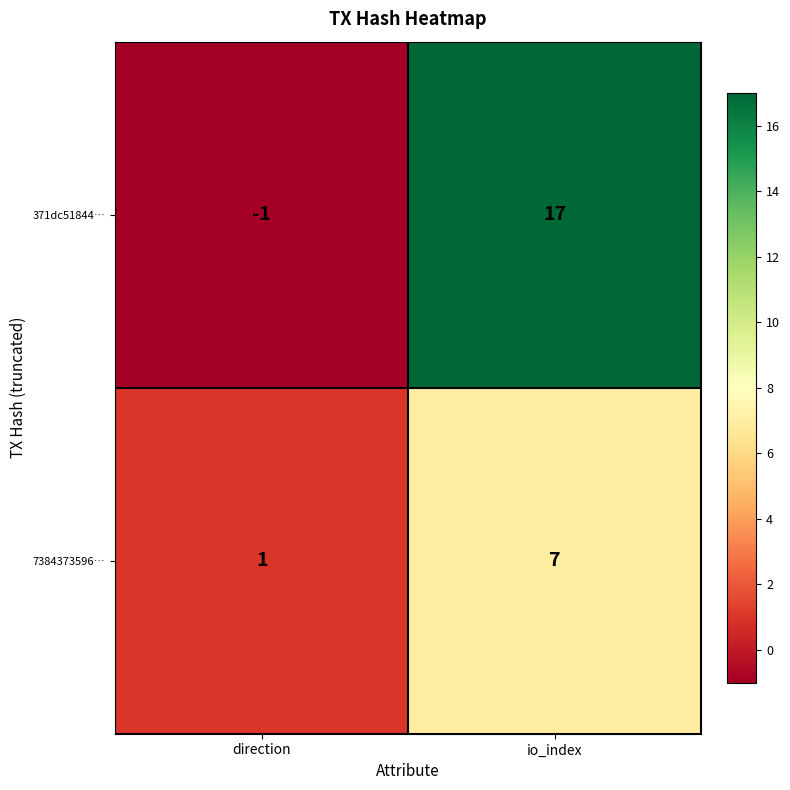

Which series has the largest total across all categories?

371dc51844…